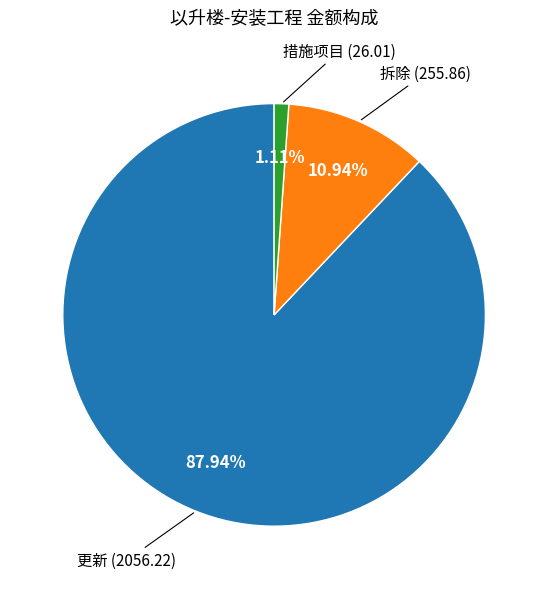

Is there a majority slice in this chart?

Yes